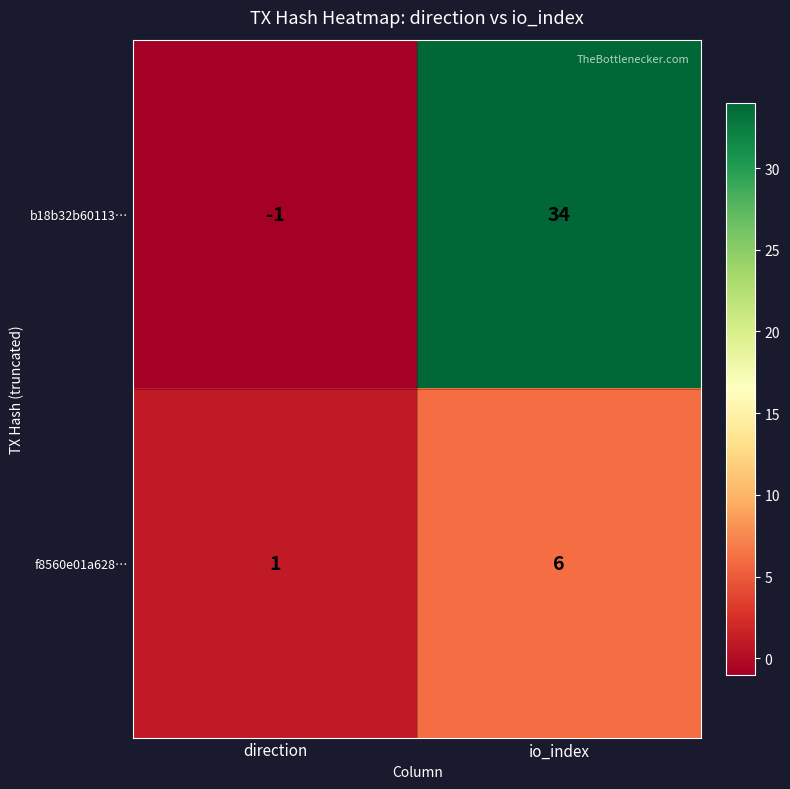

Which series has the largest total across all categories?

b18b32b60113…